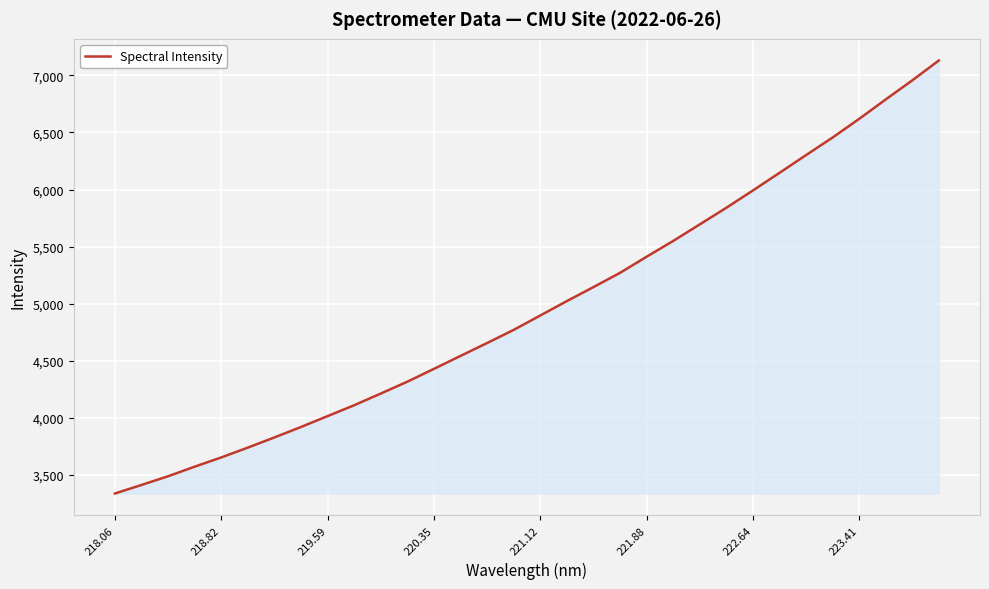

How many lines are shown in the chart?

1